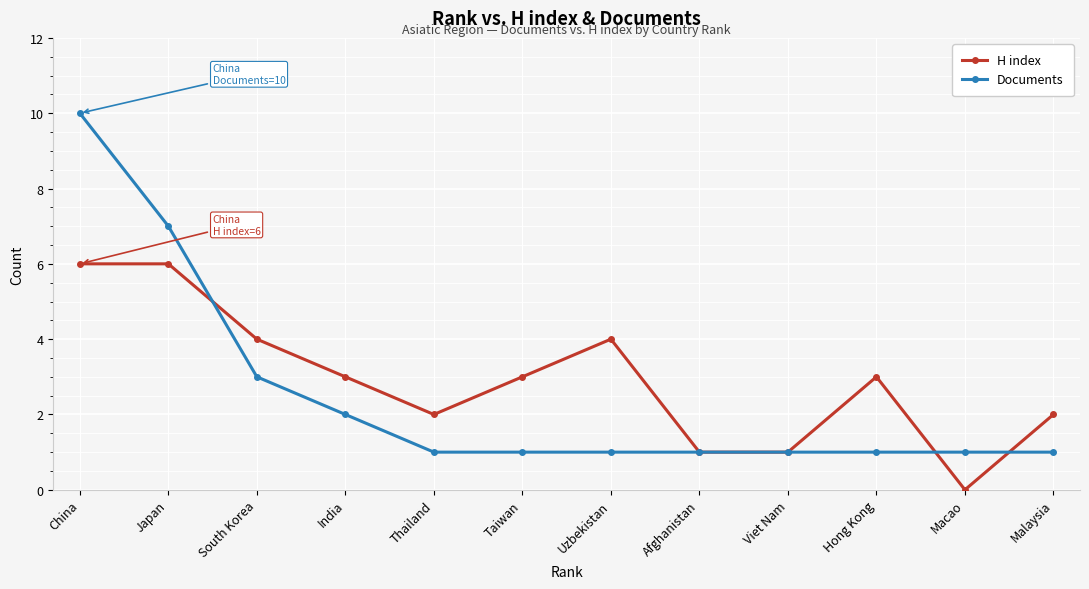

What is the label of the 1st point from the left?

China